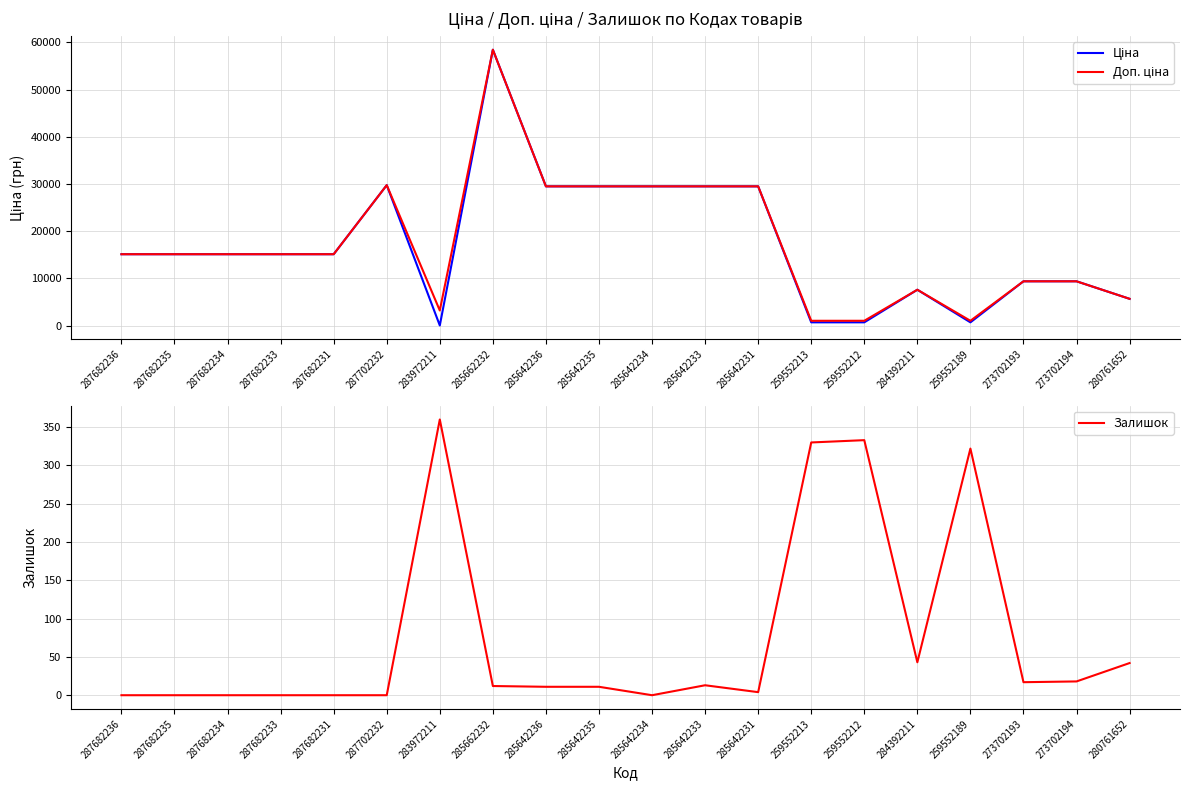

True or false: Доп. ціна and Залишок cross at least once.

False